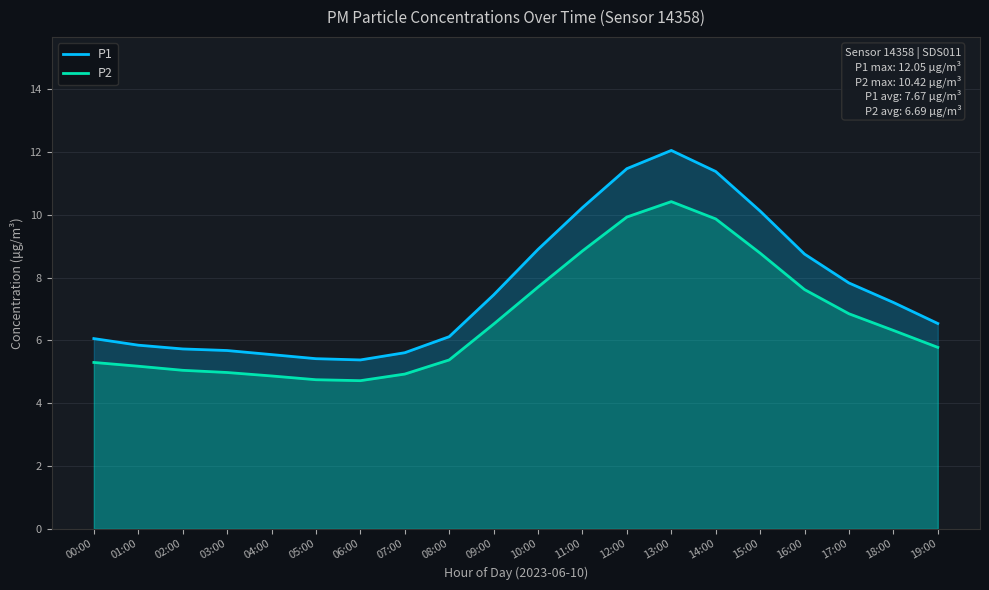

What is the average value of the P2 series?

6.7